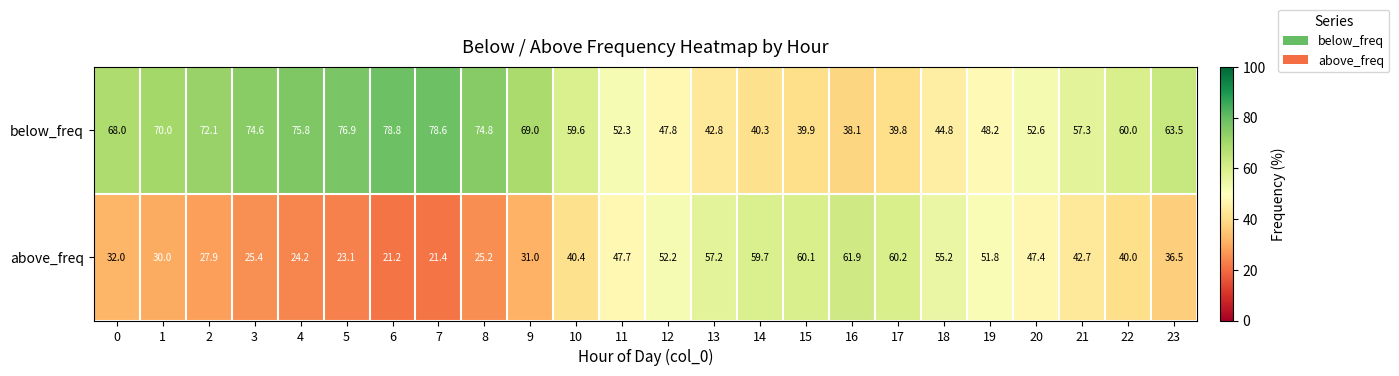

Which category has the highest value across all series?

6